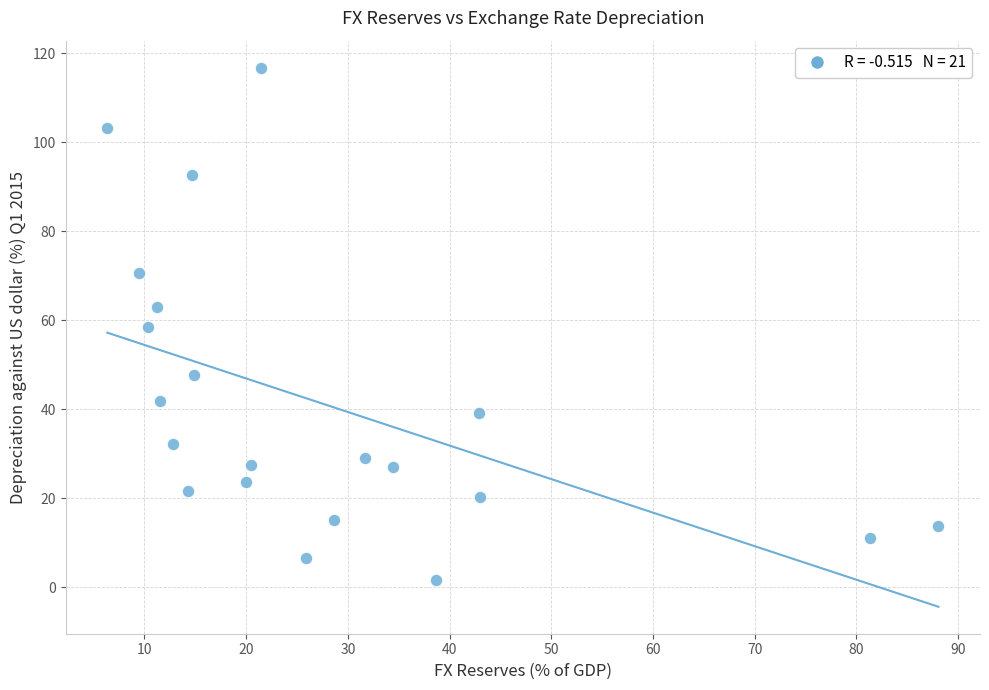

What is the range of X values (max minus min)?

81.7